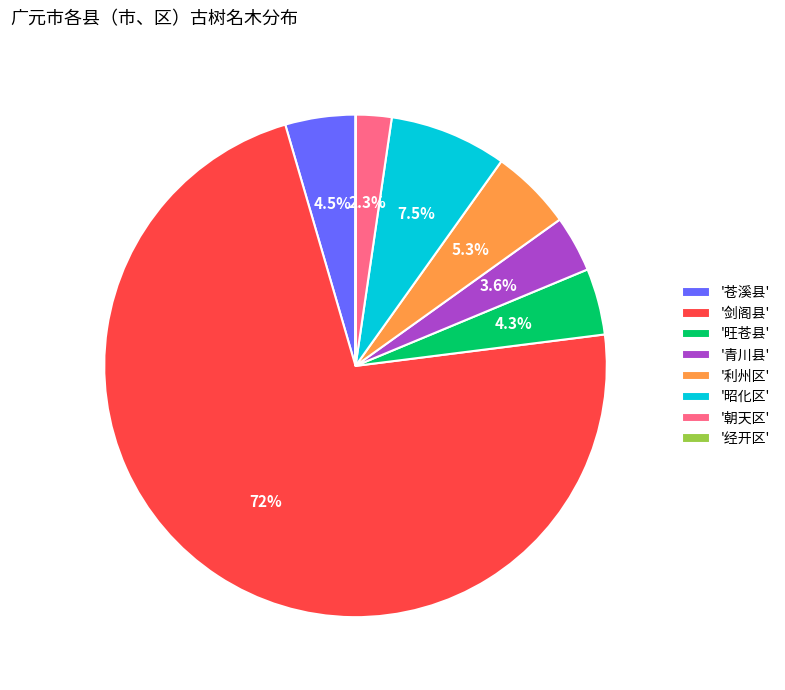

What is the majority slice?

'剑阁县'